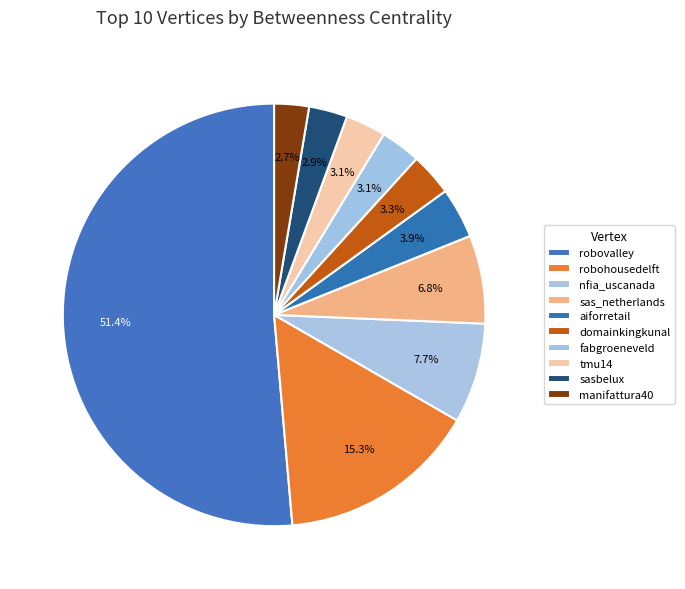

Rank the categories by value from highest to lowest.

robovalley, robohousedelft, nfia_uscanada, sas_netherlands, aiforretail, domainkingkunal, fabgroeneveld, tmu14, sasbelux, manifattura40